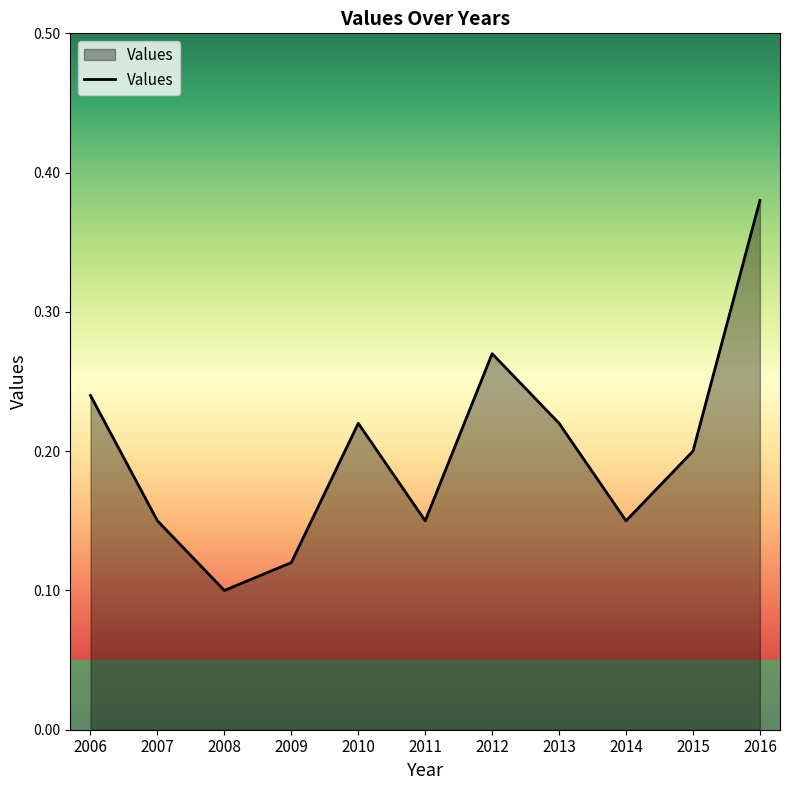

At which category does the chart reach its peak across all series?

2016